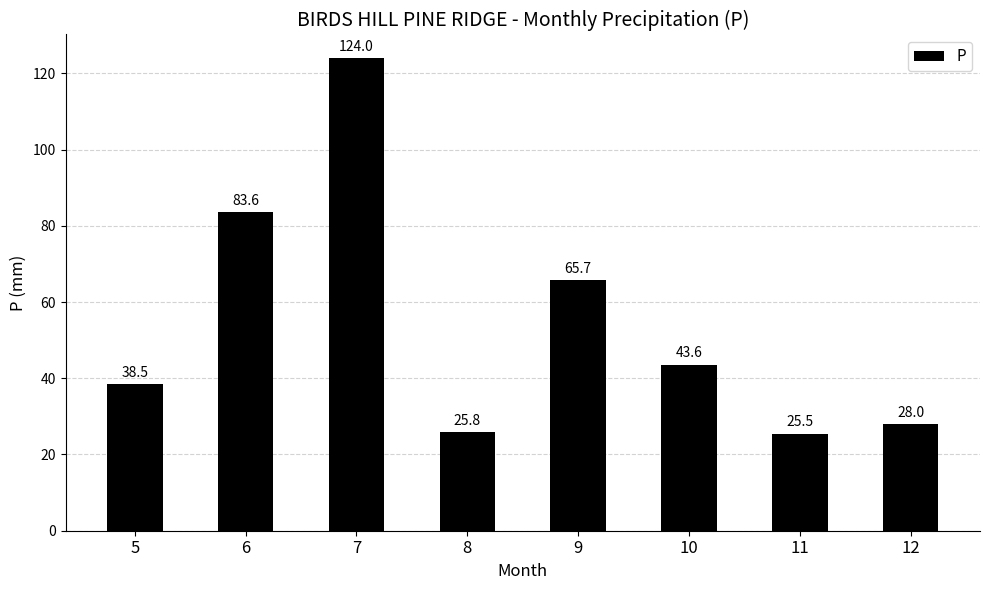

Approximately how many times larger is the value at 8 compared to 10?

0.6